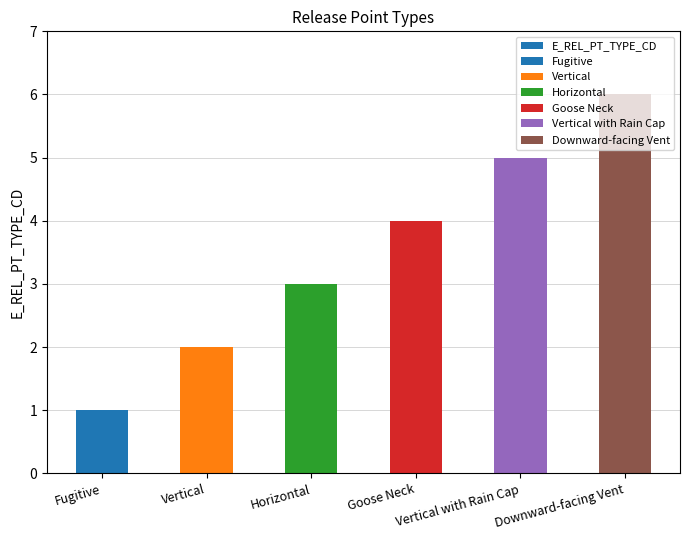

The value at Vertical is 2. True or false?

True